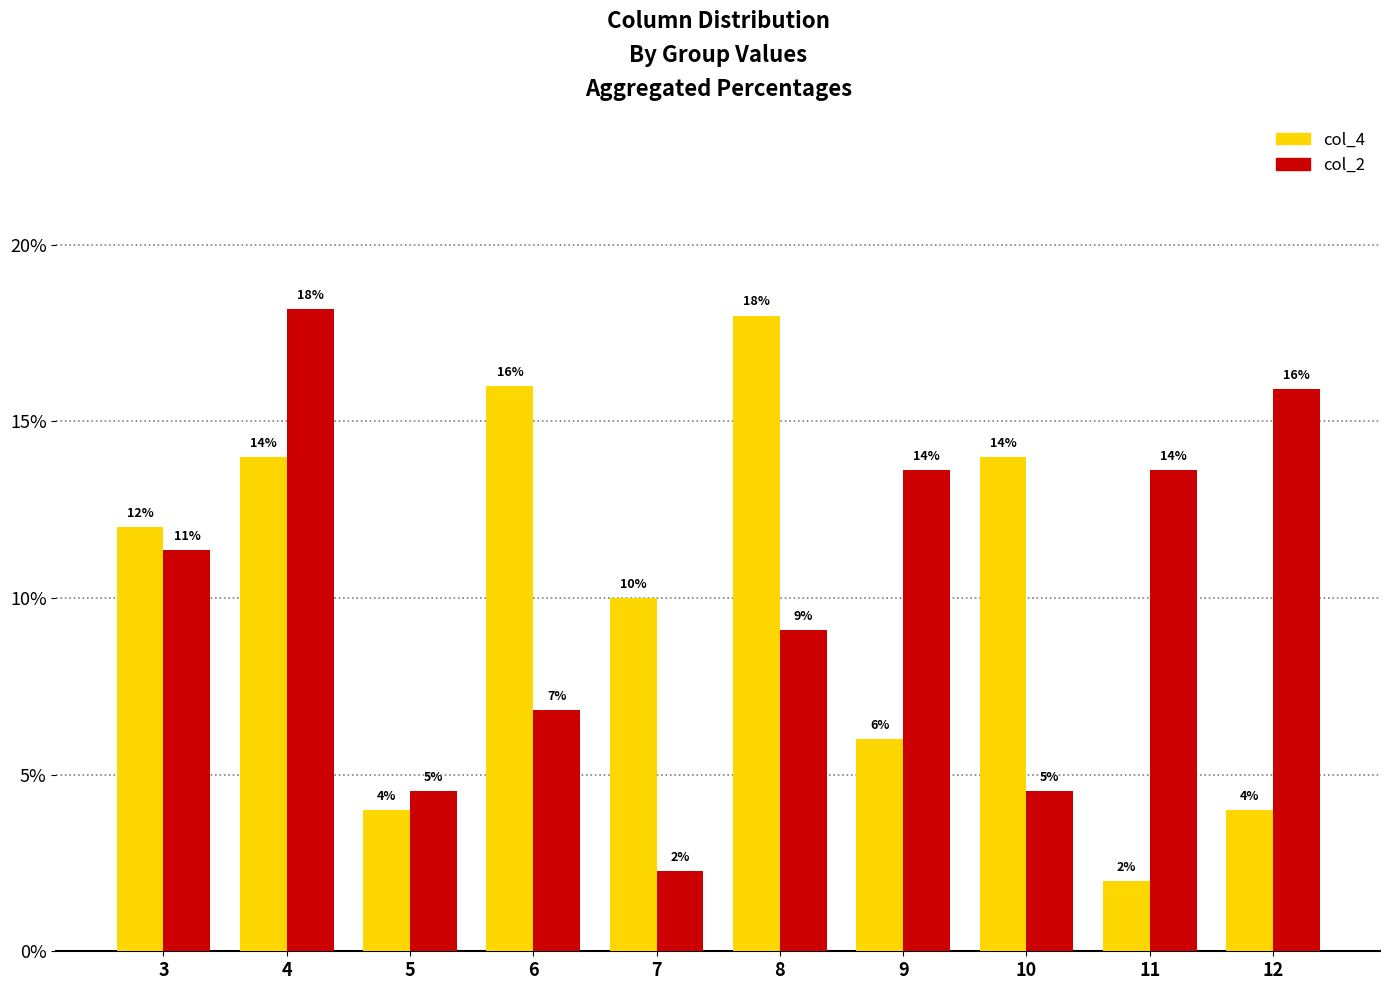

True or false: col_4 has a value of 7.2 at 6.

False